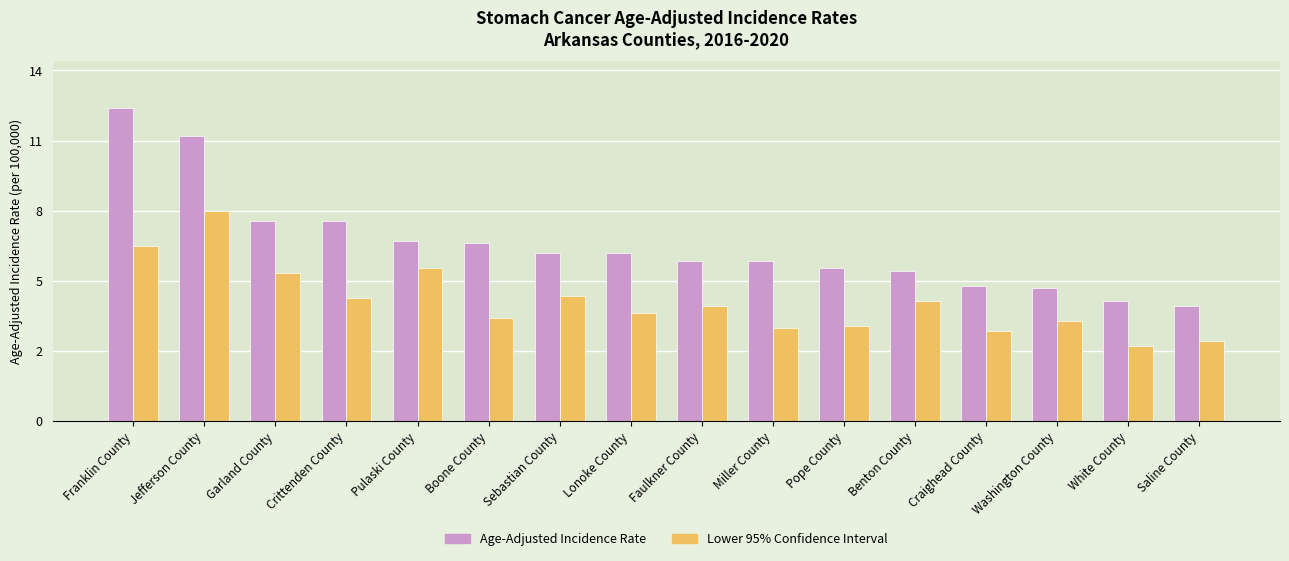

What is the difference between the maximum and minimum values in the Lower 95% Confidence Interval series?

5.4